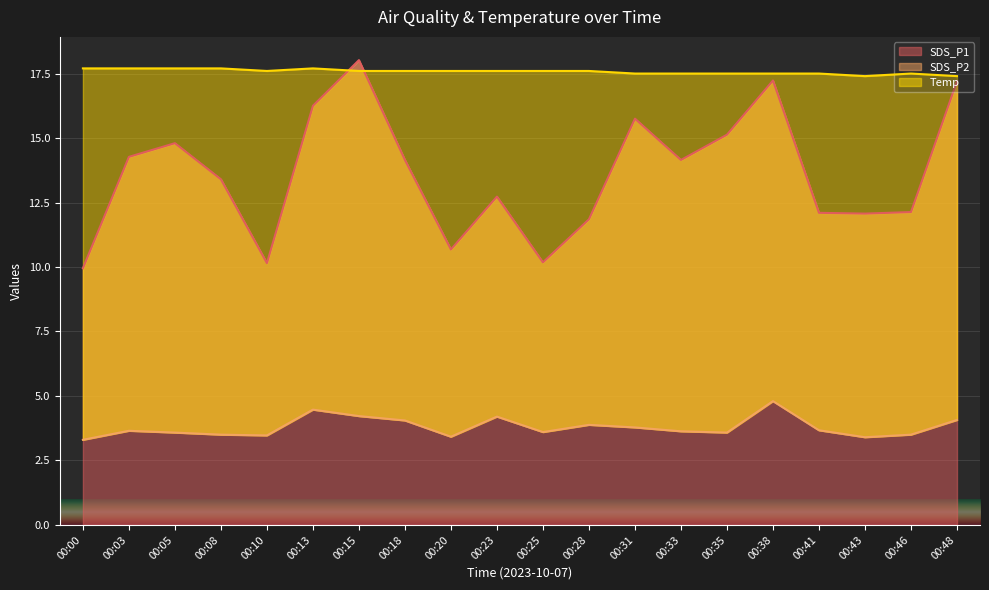

Reading right to left, extract all data points from this chart.

SDS_P1: 00:48=17.2	00:46=12.1	00:43=12.1	00:41=12.1	00:38=17.2	00:35=15.1	00:33=14.2	00:31=15.8	00:28=11.8	00:25=10.2	00:23=12.7	00:20=10.7	00:18=14.2	00:15=18.0	00:13=16.2	00:10=10.2	00:08=13.4	00:05=14.8	00:03=14.3	00:00=9.9
SDS_P2: 00:48=4.1	00:46=3.5	00:43=3.4	00:41=3.7	00:38=4.8	00:35=3.6	00:33=3.6	00:31=3.8	00:28=3.9	00:25=3.6	00:23=4.2	00:20=3.4	00:18=4.0	00:15=4.2	00:13=4.5	00:10=3.5	00:08=3.5	00:05=3.6	00:03=3.6	00:00=3.3
Temp: 00:48=17.4	00:46=17.5	00:43=17.4	00:41=17.5	00:38=17.5	00:35=17.5	00:33=17.5	00:31=17.5	00:28=17.6	00:25=17.6	00:23=17.6	00:20=17.6	00:18=17.6	00:15=17.6	00:13=17.7	00:10=17.6	00:08=17.7	00:05=17.7	00:03=17.7	00:00=17.7